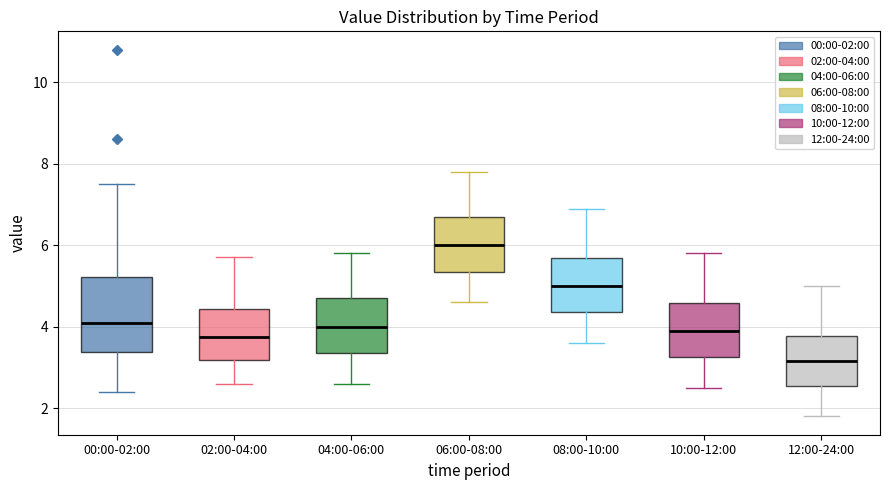

Reading left to right, read every box against the y-axis: the position of its median line, the range the box covers, and the ends of its whiskers. The values are not printed on the chart, so give them approximately, as read against the axis.

00:00-02:00: median 4.0, box 3.4 to 5.2, whiskers 2.4 to 7.6
02:00-04:00: median 3.8, box 3.2 to 4.4, whiskers 2.6 to 5.8
04:00-06:00: median 4.0, box 3.4 to 4.8, whiskers 2.6 to 5.8
06:00-08:00: median 6.0, box 5.4 to 6.8, whiskers 4.6 to 7.8
08:00-10:00: median 5.0, box 4.4 to 5.6, whiskers 3.6 to 7.0
10:00-12:00: median 4.0, box 3.2 to 4.6, whiskers 2.6 to 5.8
12:00-24:00: median 3.2, box 2.6 to 3.8, whiskers 1.8 to 5.0